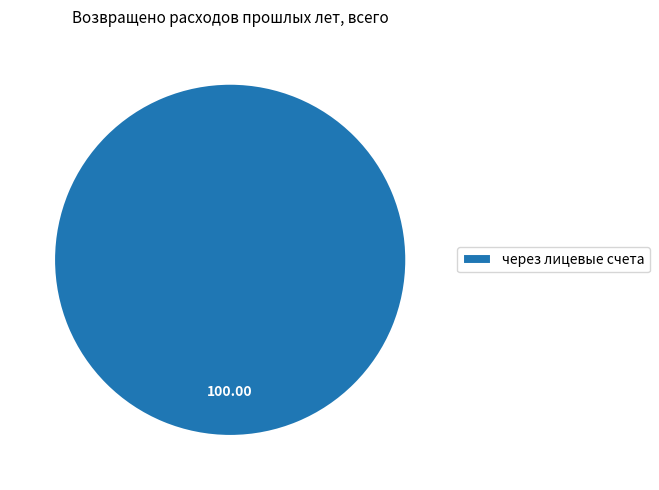

Rank the categories by value from lowest to highest.

через лицевые счета